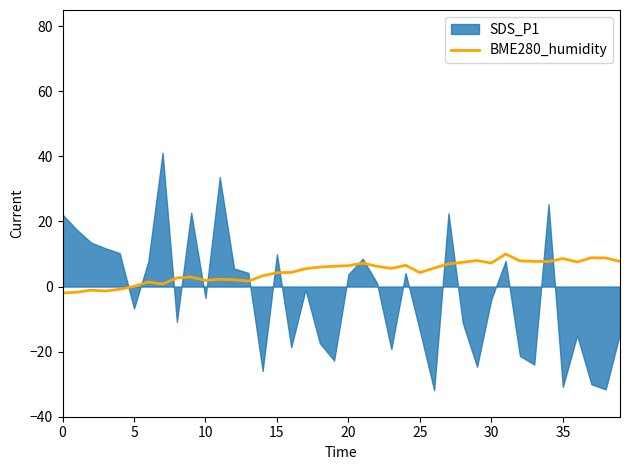

The value of BME280_humidity at 20 is 10.5. True or false?

False